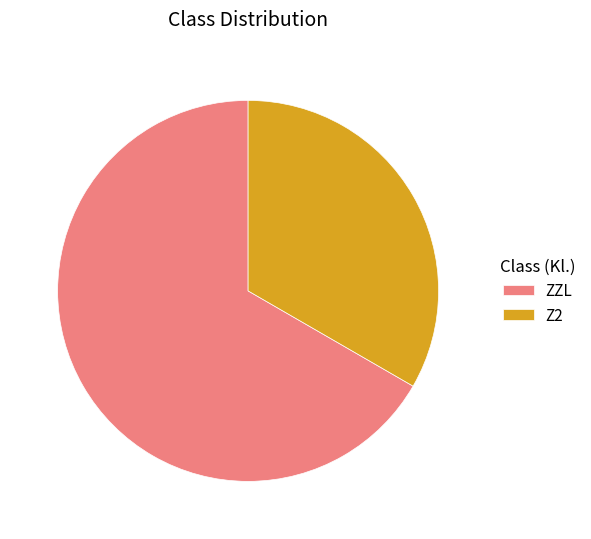

Rank the categories by value from highest to lowest.

ZZL, Z2